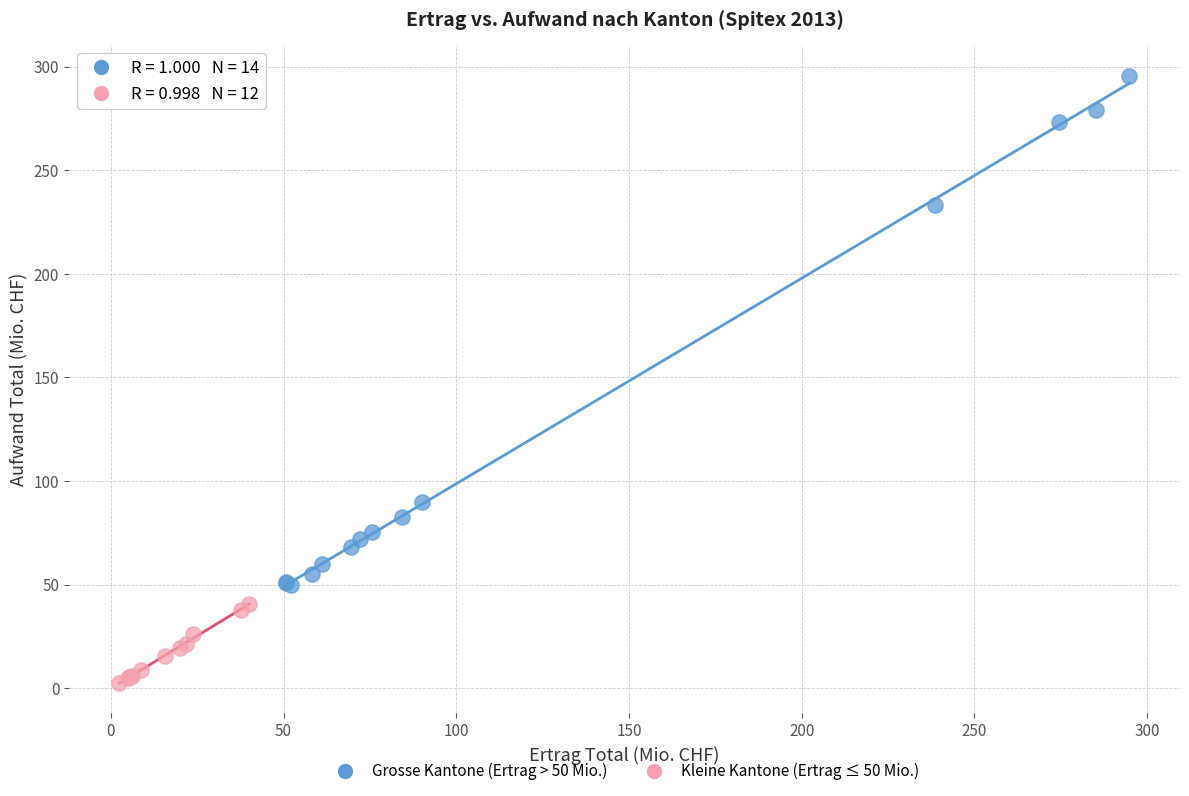

Which series contains the lowest Y value?

Kleine Kantone (Ertrag ≤ 50 Mio.)